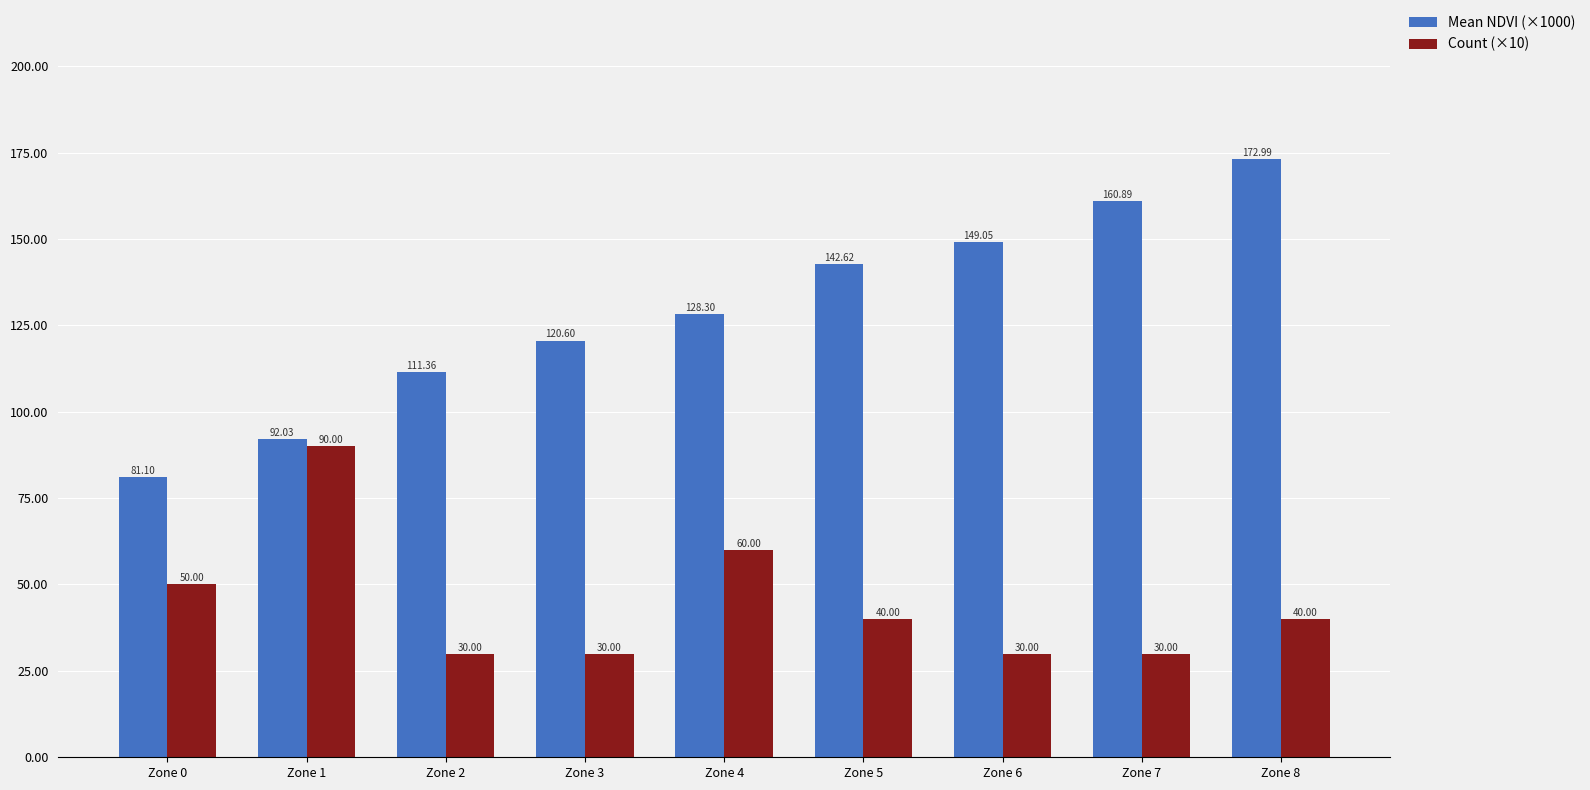

Rank the categories by Mean NDVI (×1000) value from highest to lowest.

Zone 8, Zone 7, Zone 6, Zone 5, Zone 4, Zone 3, Zone 2, Zone 1, Zone 0